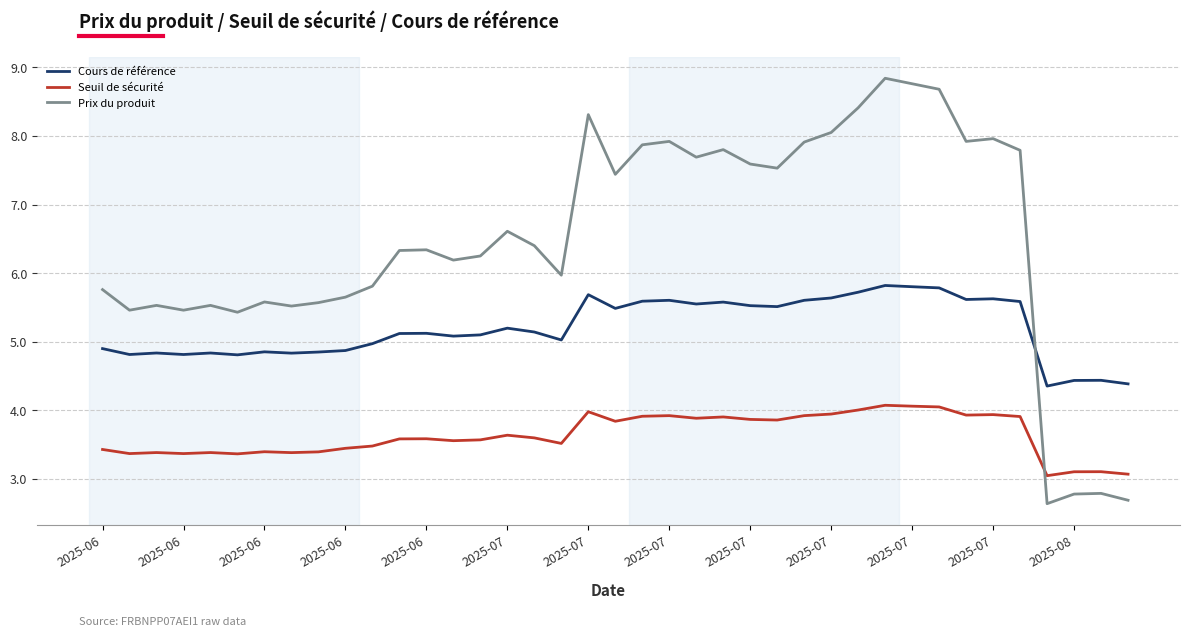

Which series has the largest total across all categories?

Prix du produit